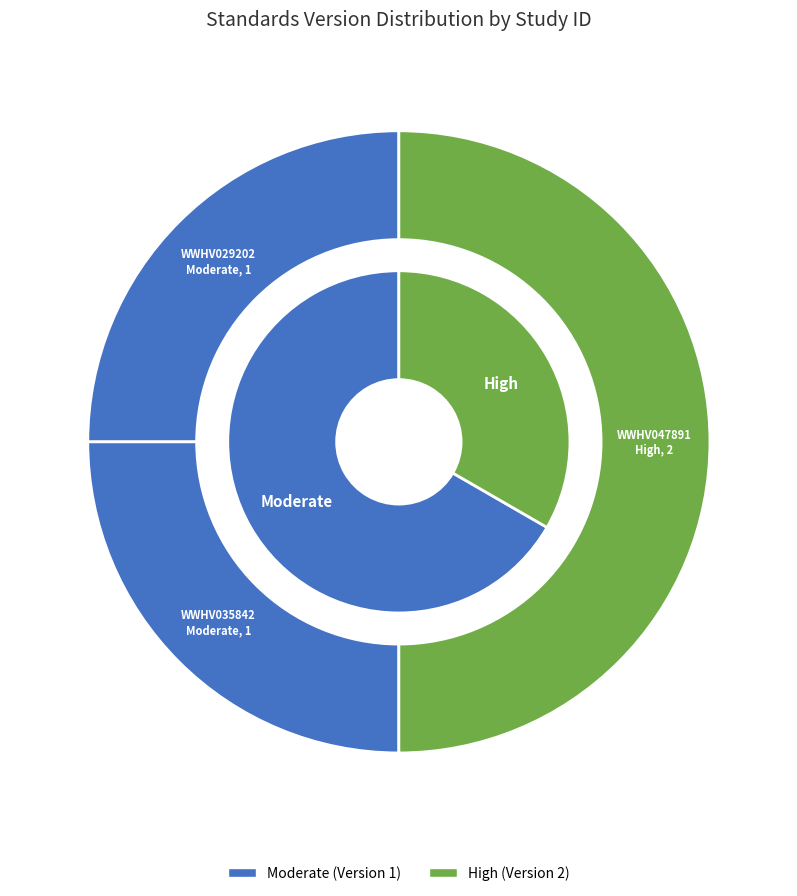

What is the ratio of the value at WWHV029202 to the value at WWHV035842?

1.0